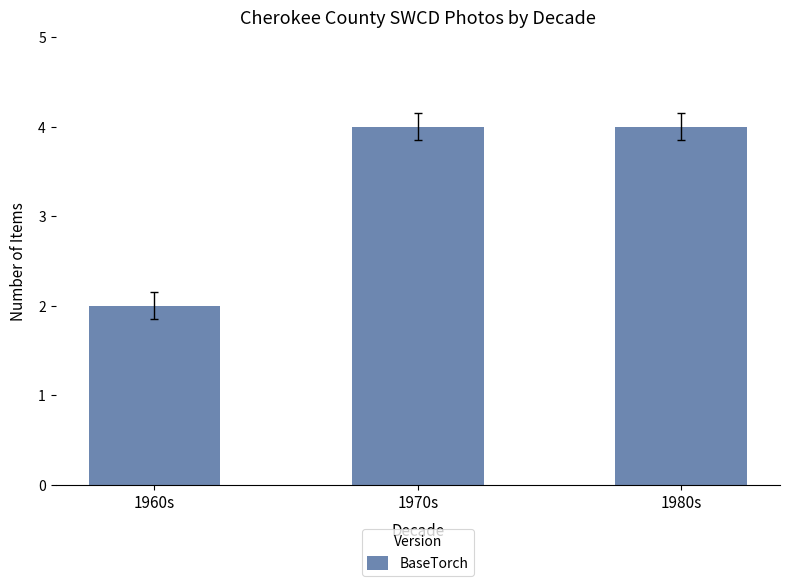

How many data points are less than 4?

1